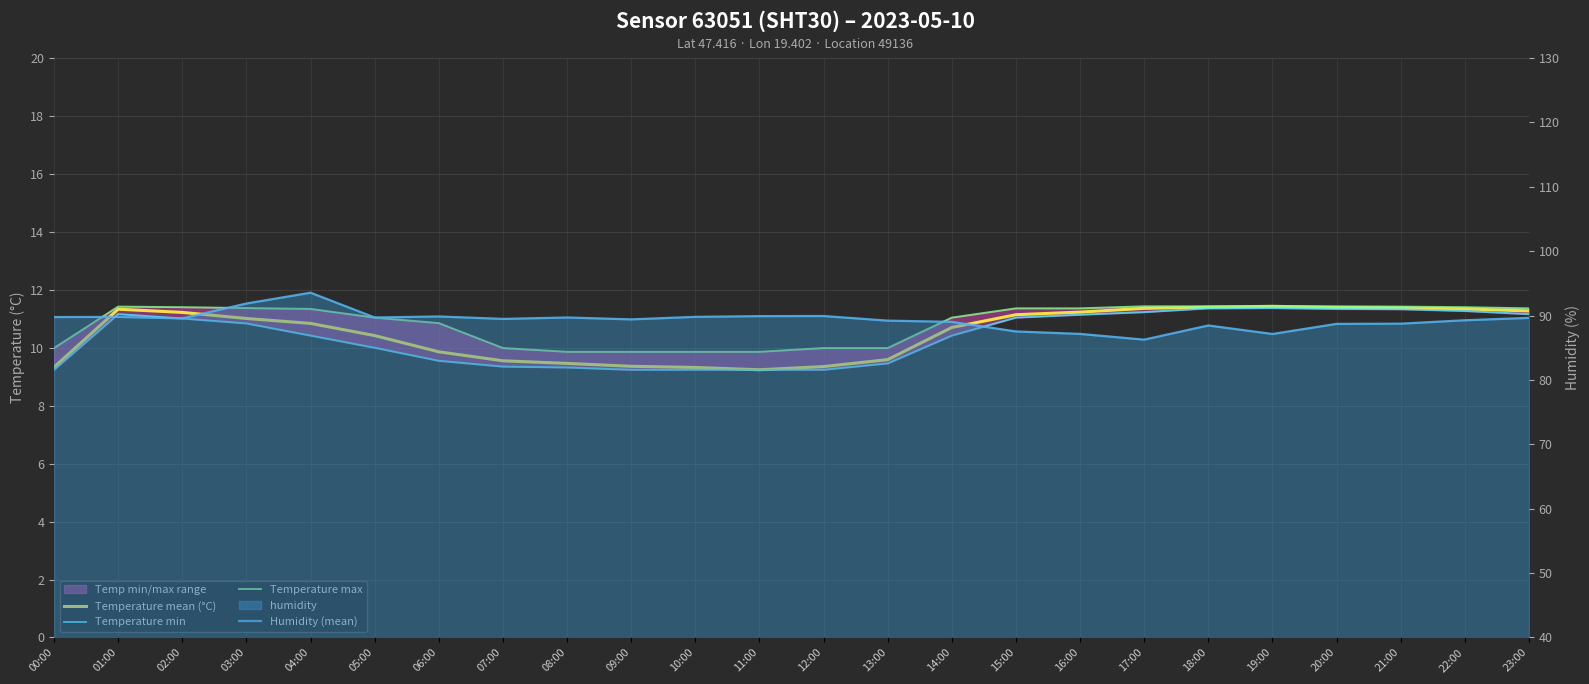

What is the total value across all series at 16:00?

120.9